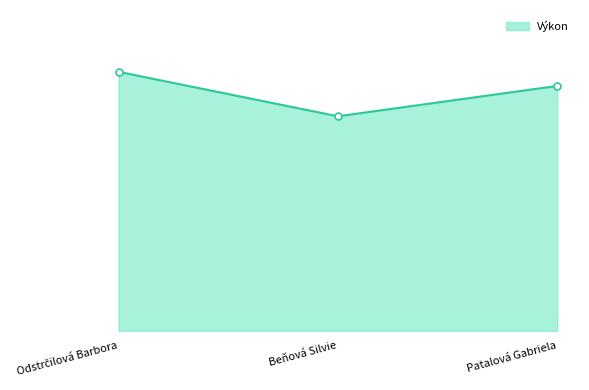

Is this an area chart (filled region under the line)?

Yes